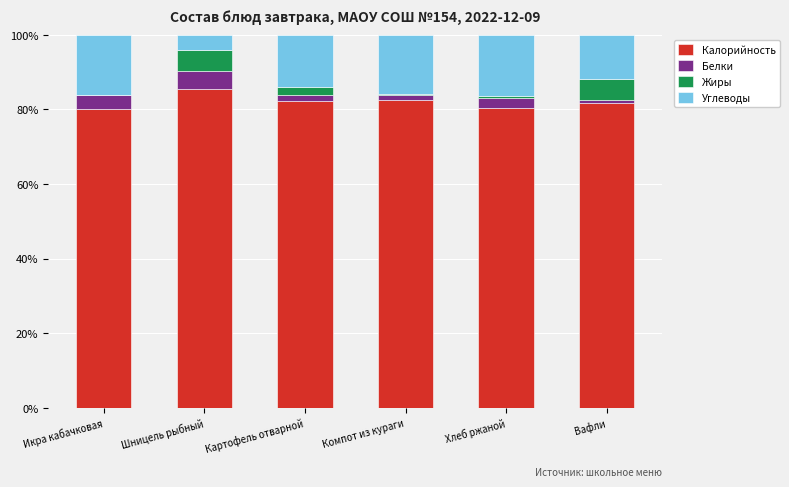

At which label does Калорийность reach its peak?

Шницель рыбный